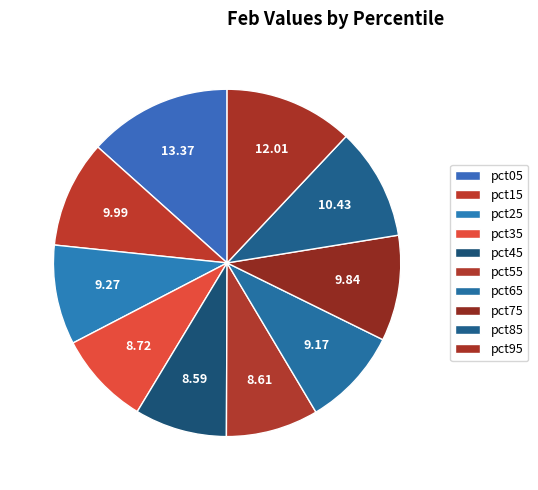

To the nearest percent, what percentage of the pie is pct85?

10%